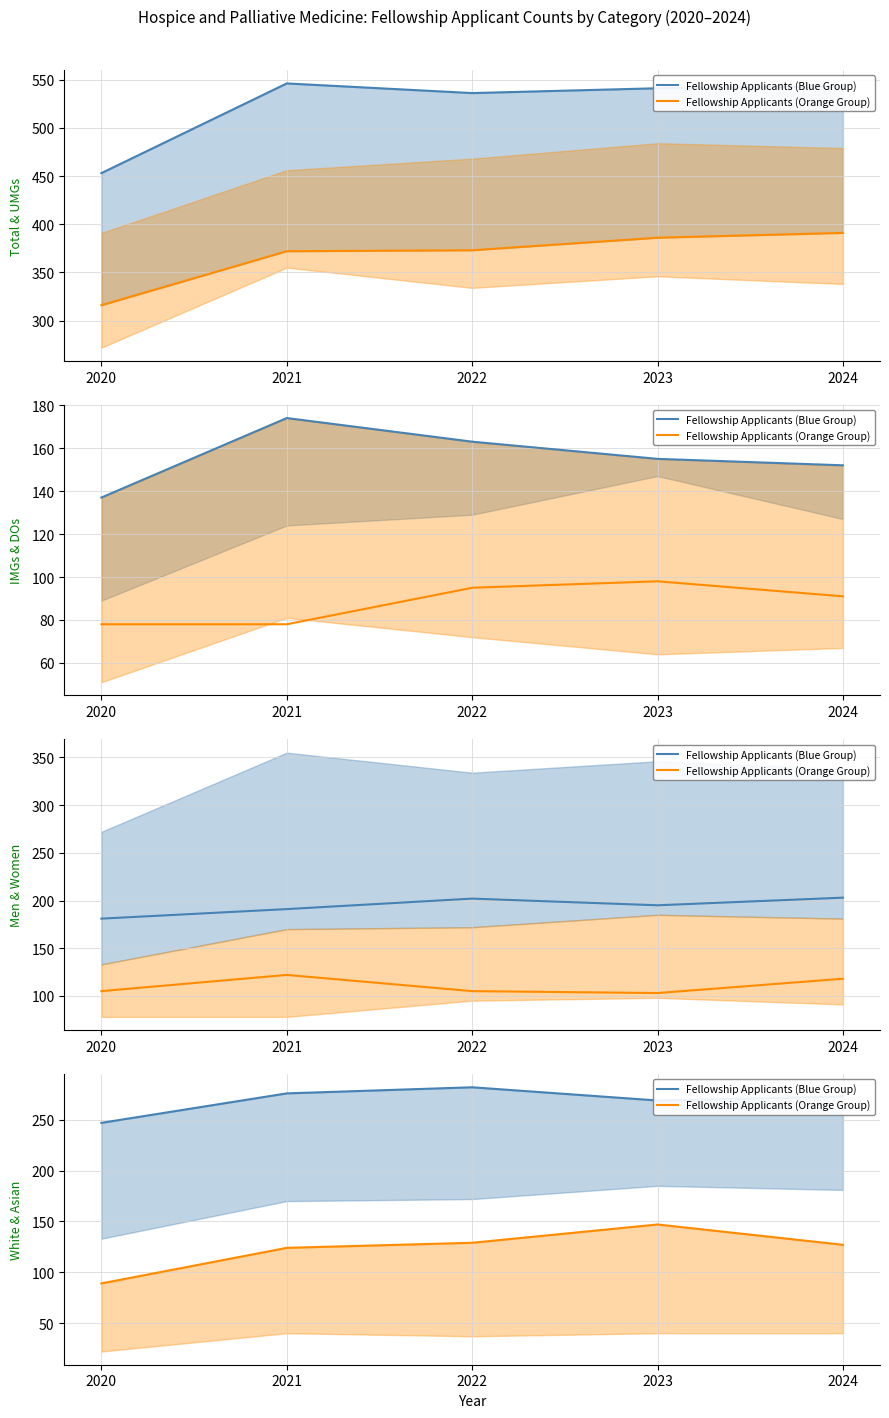

True or false: Fellowship Applicants (Orange Group) and Fellowship Applicants (Blue Group) intersect in this chart.

False